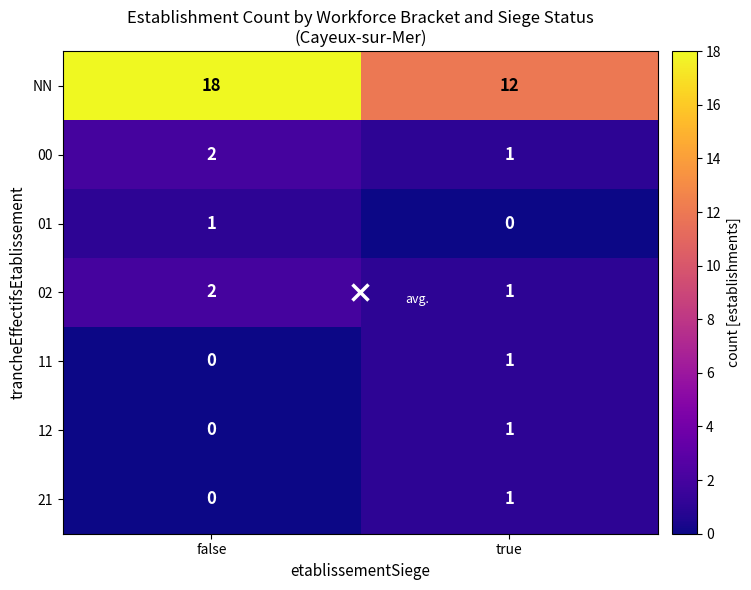

List the labels in order of 01 value, smallest first.

true, false